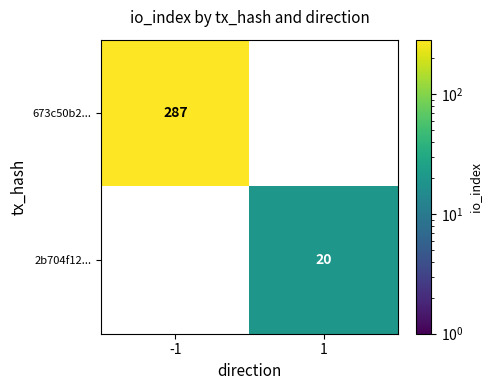

True or false: 673c50b2... has a value of 287 at -1.

True